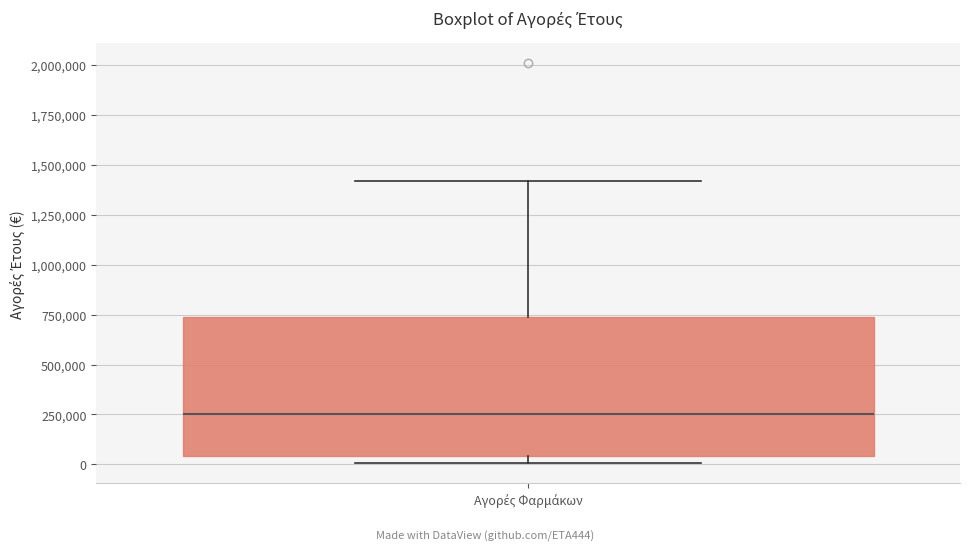

Transcribe this box plot: give where the median line is, the range the box spans, and where the two whiskers end, as read against the y-axis. The values are not printed on the chart, so give them approximately, as read against the axis.

median 250000, box 50000 to 750000, whiskers 0 to 1400000